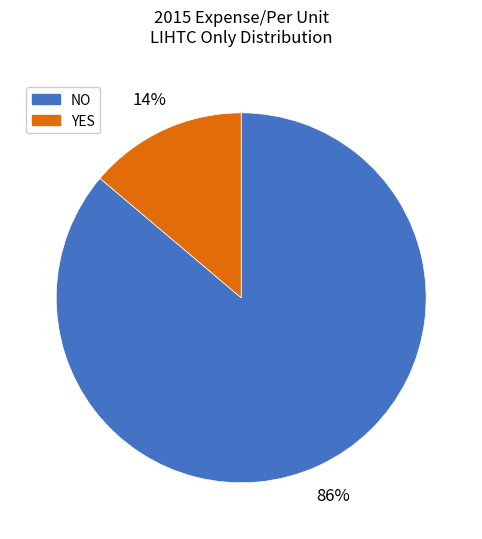

To the nearest percent, what is the difference between the largest and smallest slice percentages?

72%